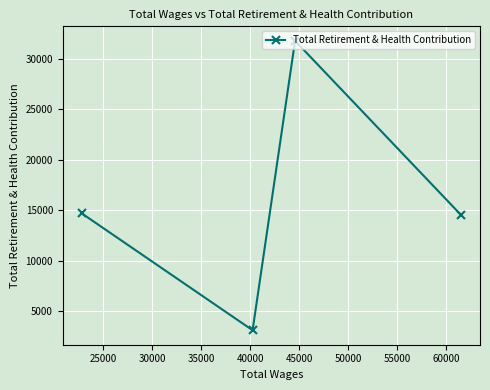

What is the average value?

16028